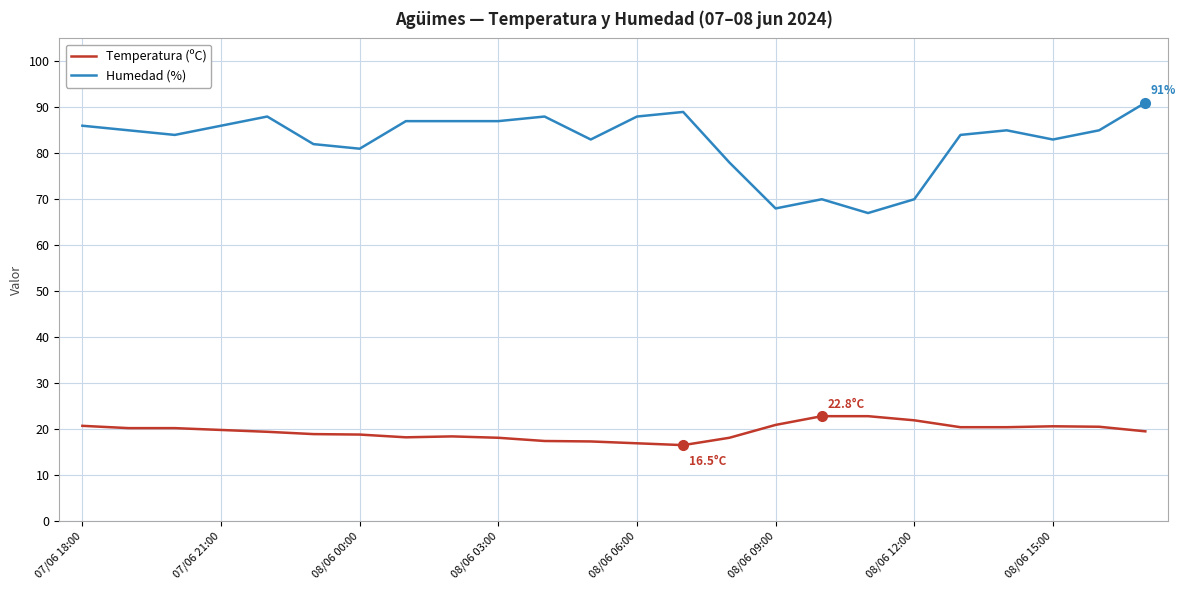

List the series in order of their peak value, lowest first.

Temperatura (ºC), Humedad (%)